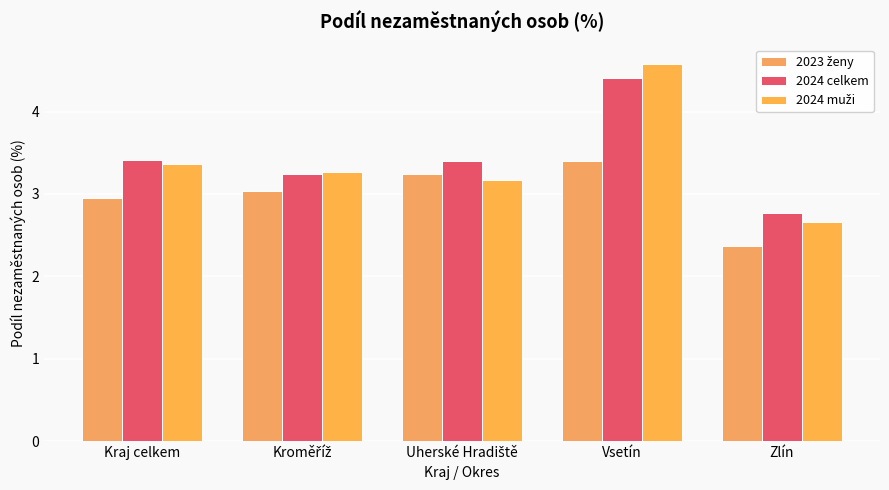

What is the value of the 2024 celkem bar at the 2nd from the left?

3.2